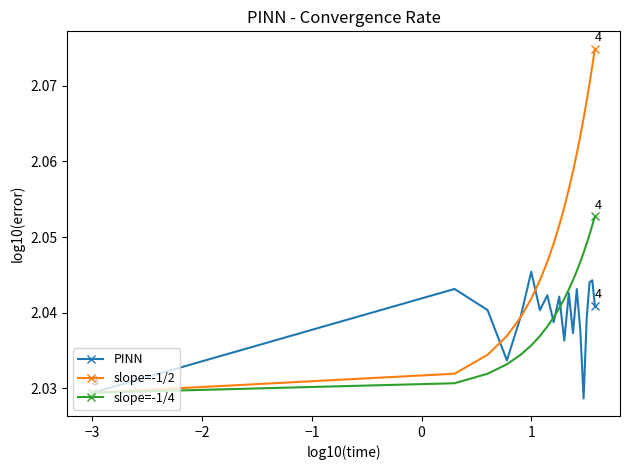

How many slope=-1/2 values are between 2 and 3?

20